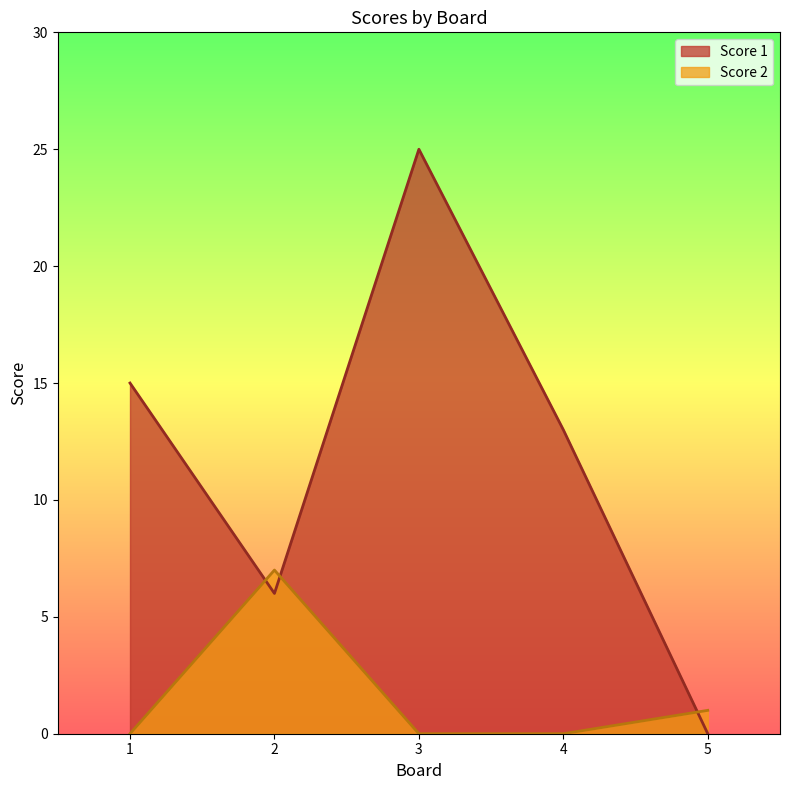

How many positive values does the Score 1 series have?

4